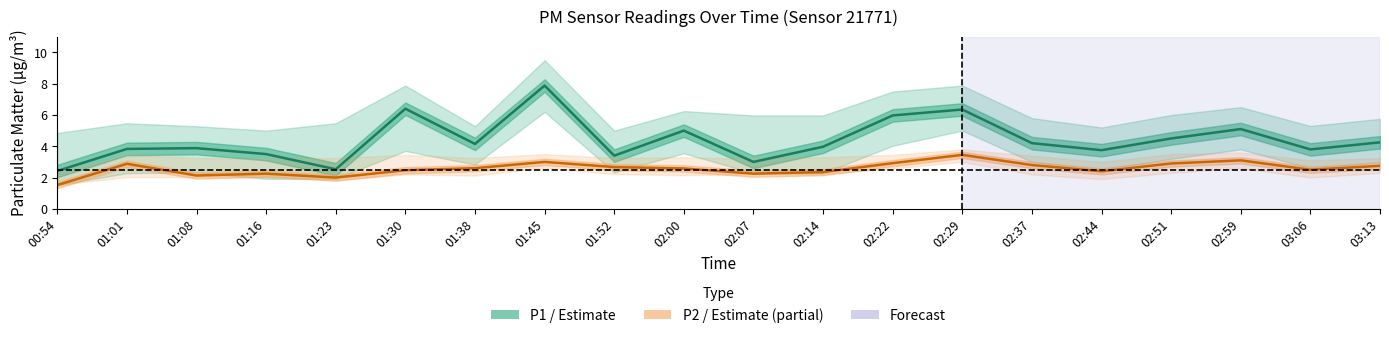

At which label does P1 (PM10) first exceed 4?

01:30